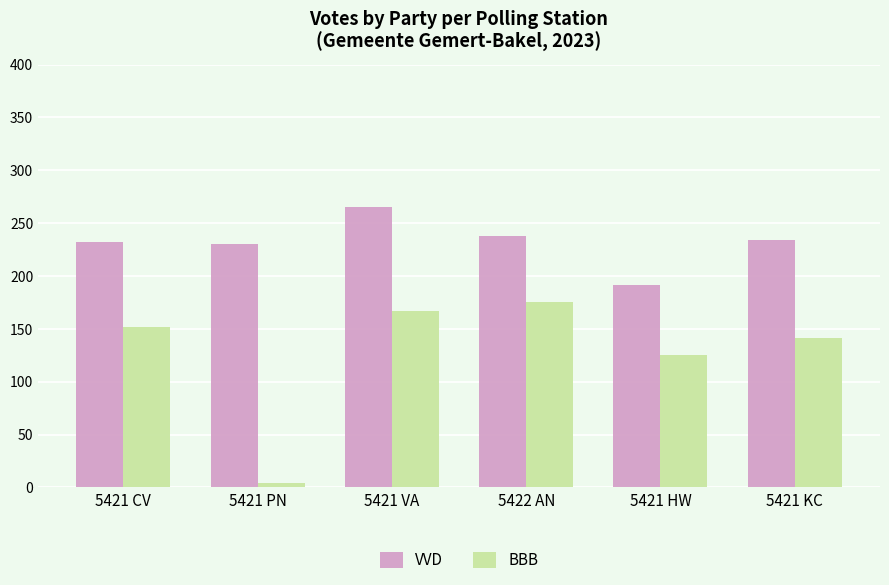

Count the number of data series in this chart.

2